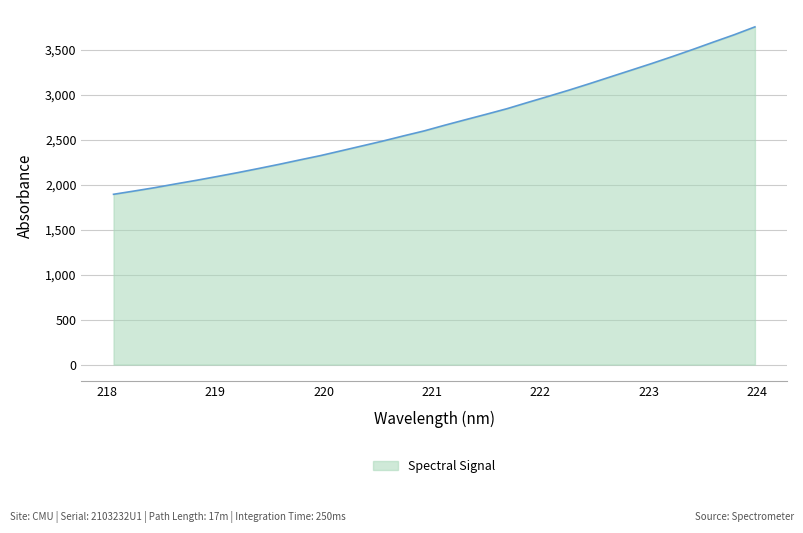

What is the minimum value shown in the chart?

1894.5